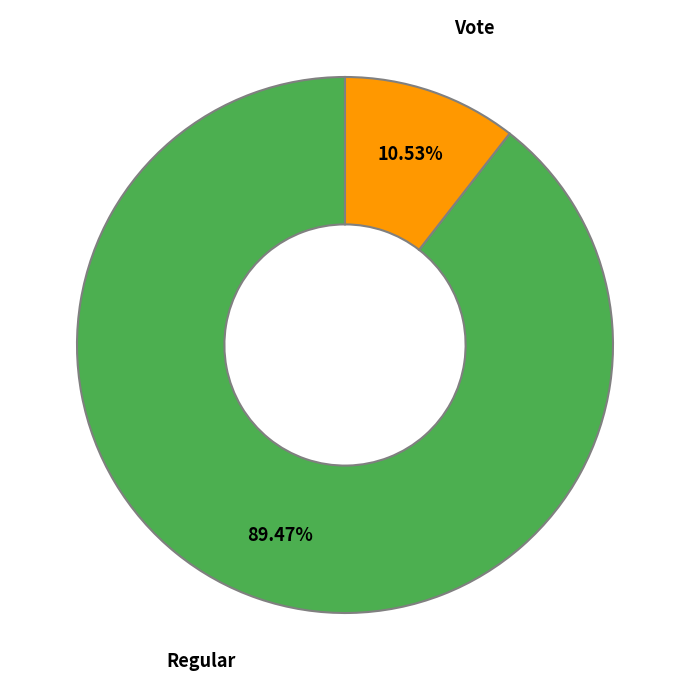

Is there a majority slice in this chart?

Yes